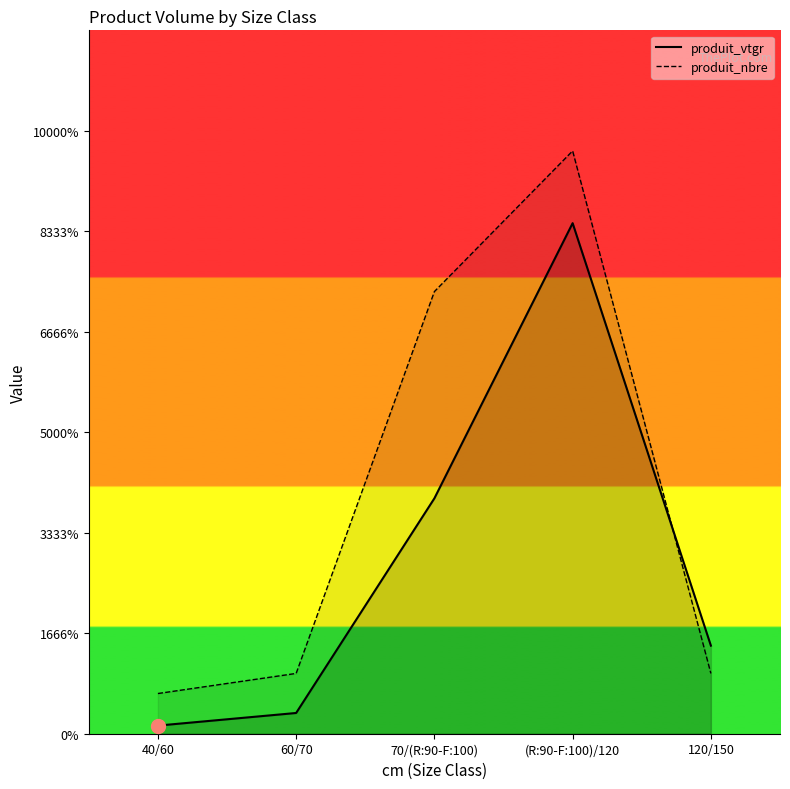

What is the spread (max minus min) of values at (R:90-F:100)/120?

3.6